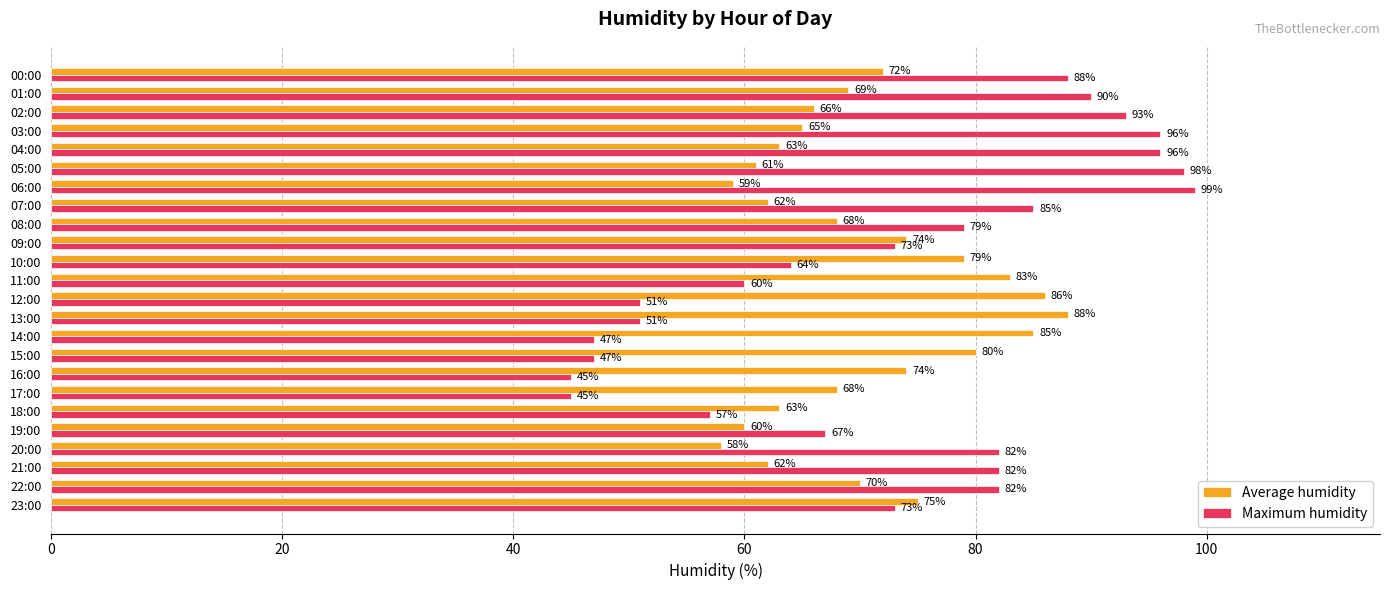

At 07:00, list the series in order from largest to smallest.

Maximum humidity, Average humidity